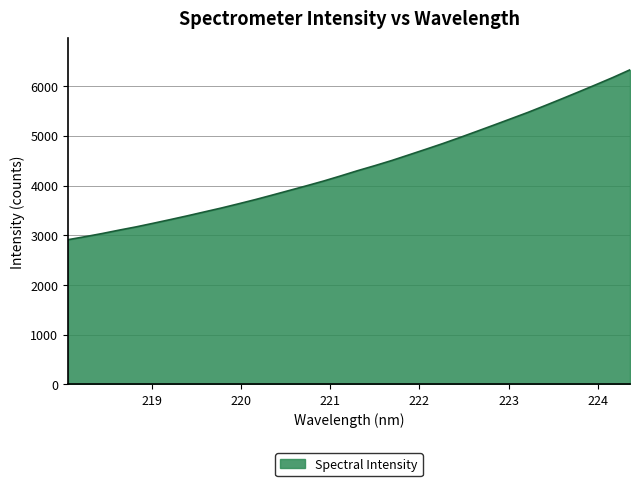

What is the maximum value shown in the chart?

6328.5